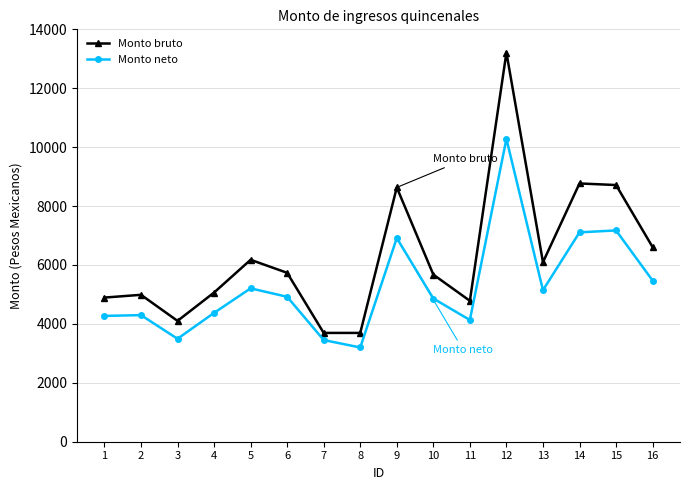

What are all the series names shown in the legend?

Monto bruto, Monto neto